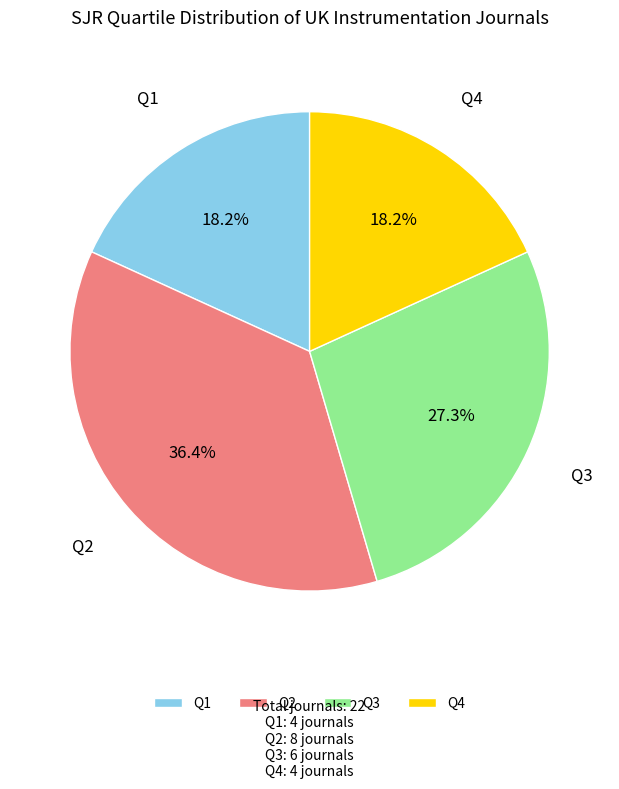

To the nearest percent, what percentage of the pie is Q4?

18%